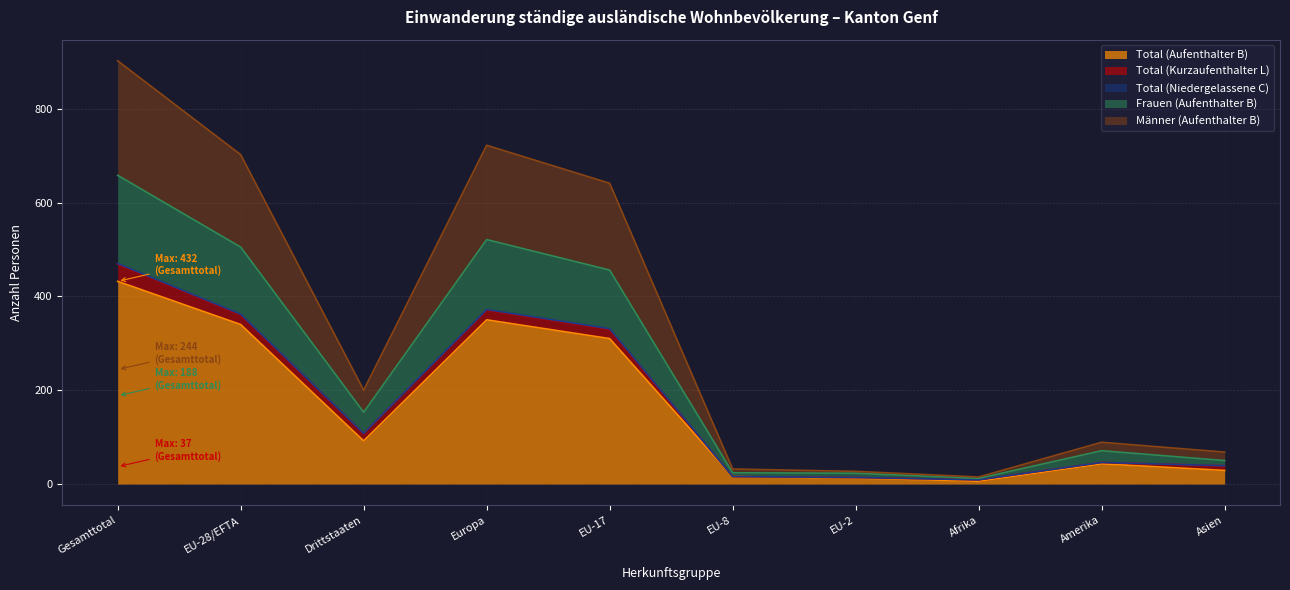

What is the approximate value of Männer (Aufenthalter B) at Drittstaaten?

200